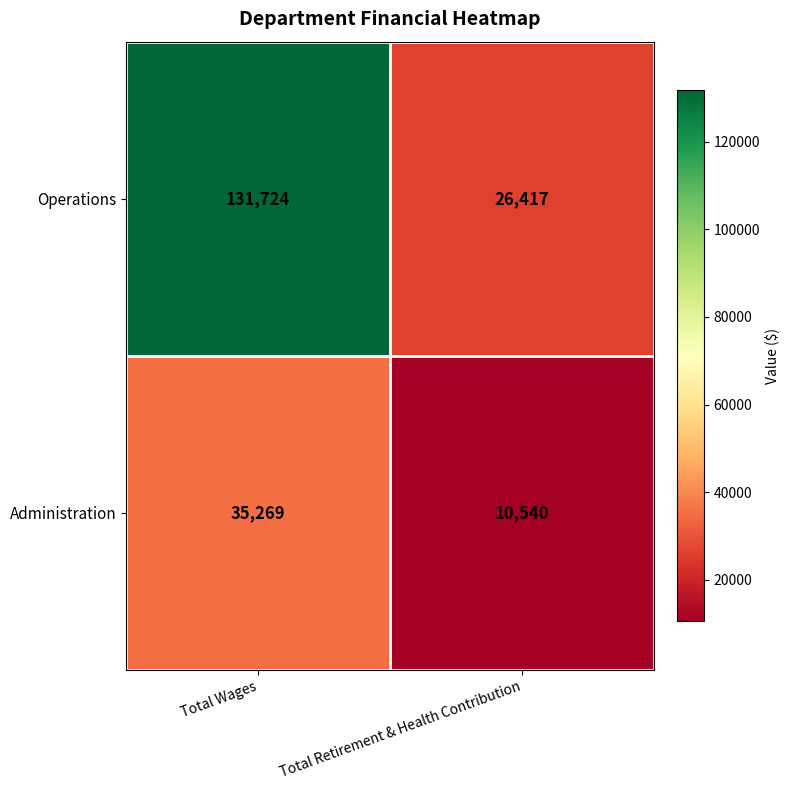

How many distinct data groups are displayed?

2